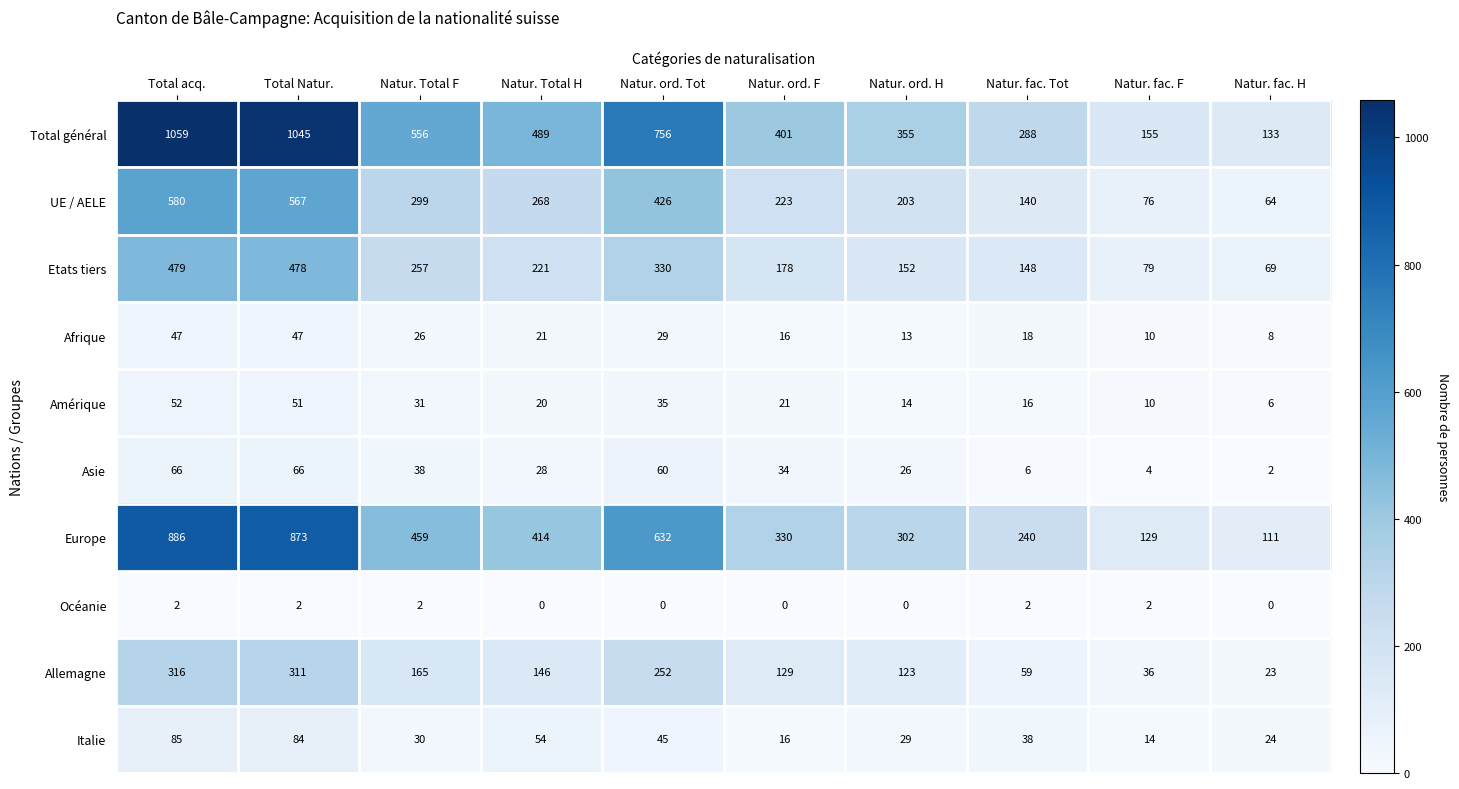

What is the difference between the UE / AELE values at Total Natur. and Natur. fac. H?

503